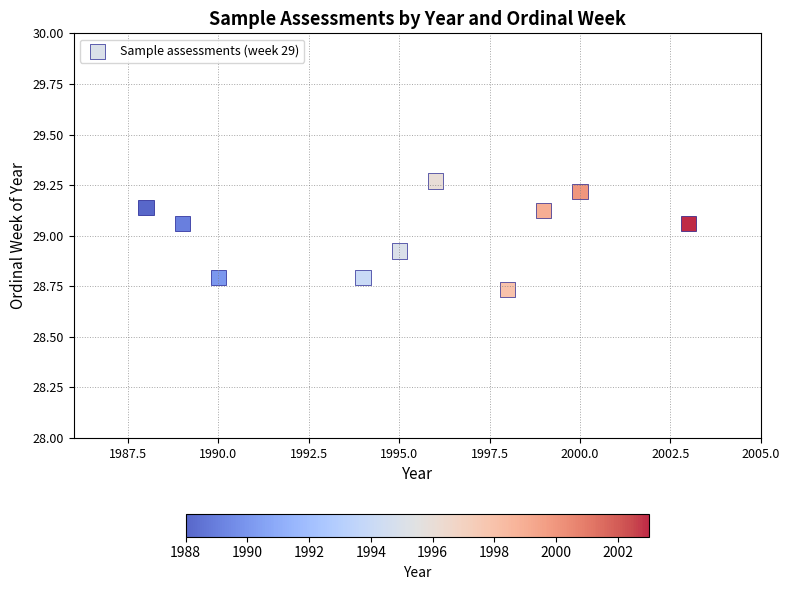

What is the range of X values (max minus min)?

15.0